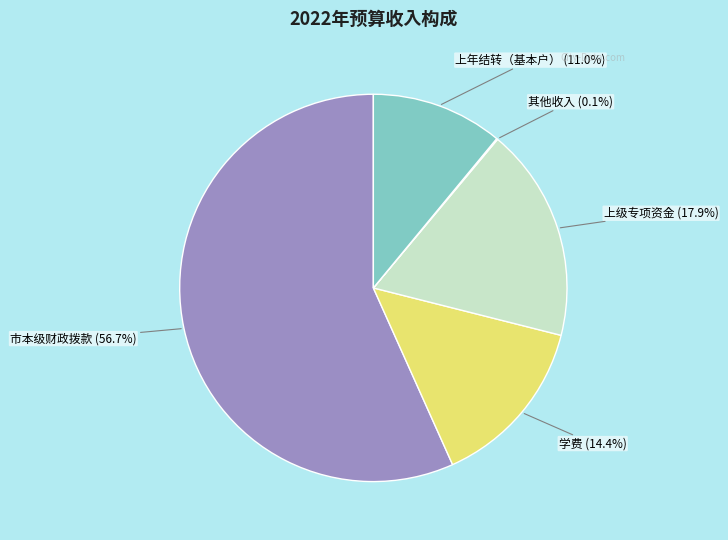

What percentage is NOT represented by 学费?

85.6%